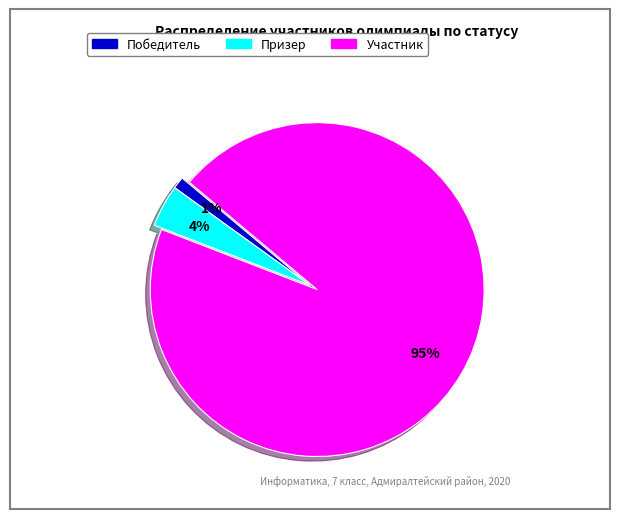

Is the sum of Участник and Призер greater than half?

Yes